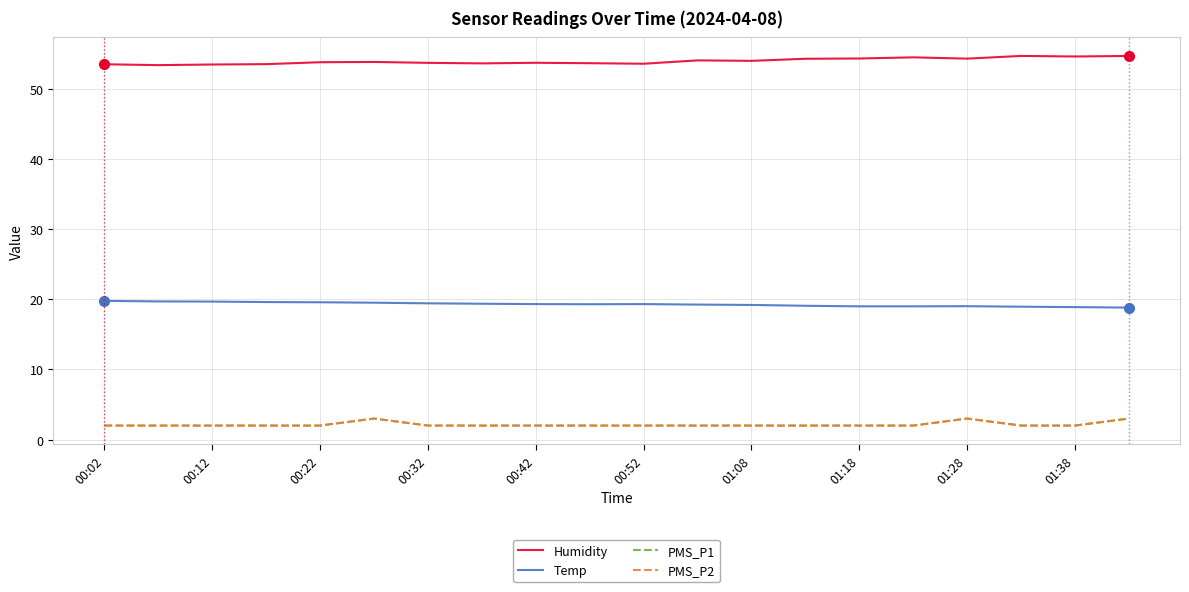

What is the greatest value displayed?

54.7